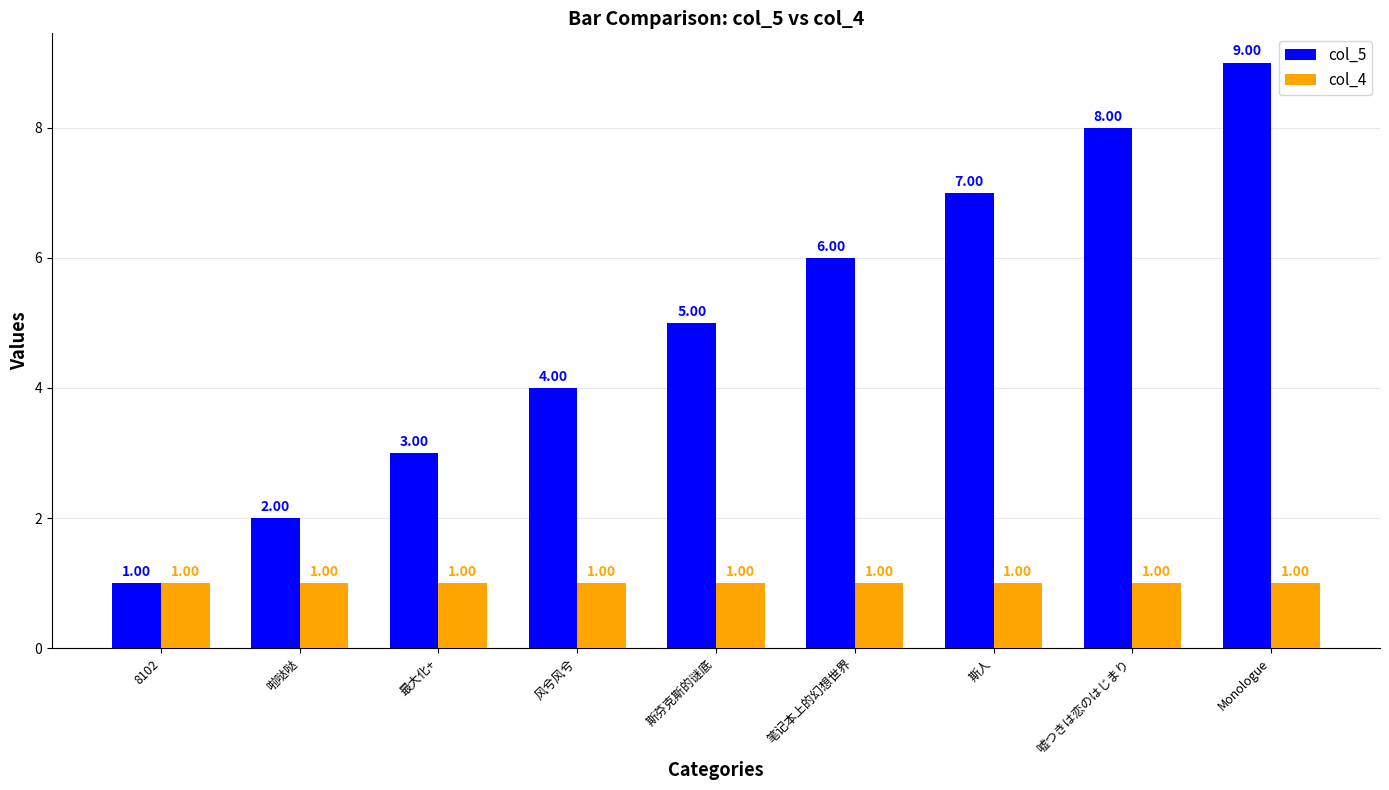

What is the value of the col_4 bar at the 6th from the left?

1